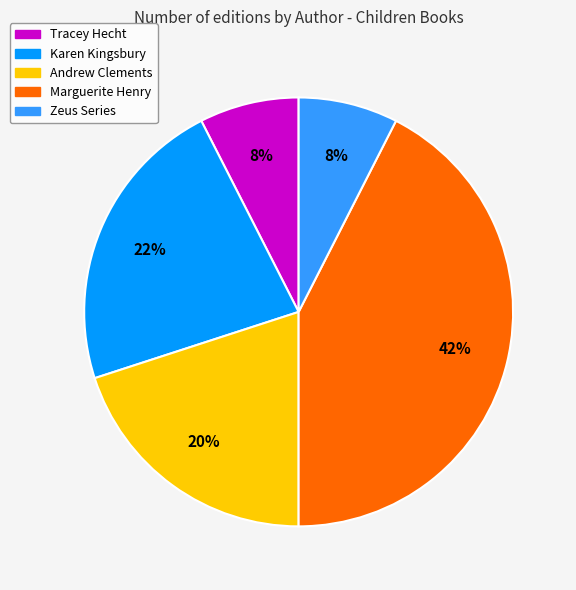

To the nearest percent, what is the difference between the largest and smallest slice percentages?

35%